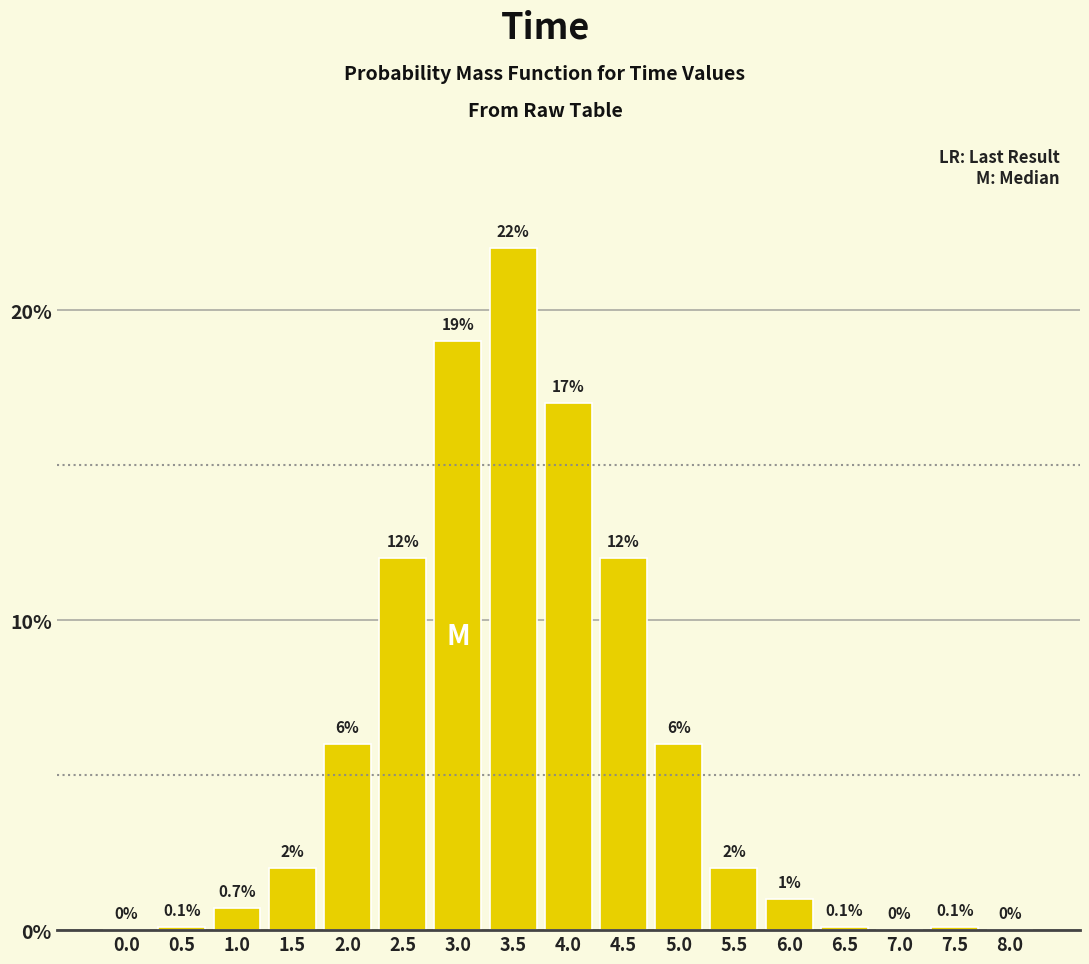

Reading left to right, what are all the values shown in this chart?

0.0=0.0	0.5=0.1	1.0=0.7	1.5=2.0	2.0=6.0	2.5=12.0	3.0=19.0	3.5=22.0	4.0=17.0	4.5=12.0	5.0=6.0	5.5=2.0	6.0=1.0	6.5=0.1	7.0=0.0	7.5=0.1	8.0=0.0